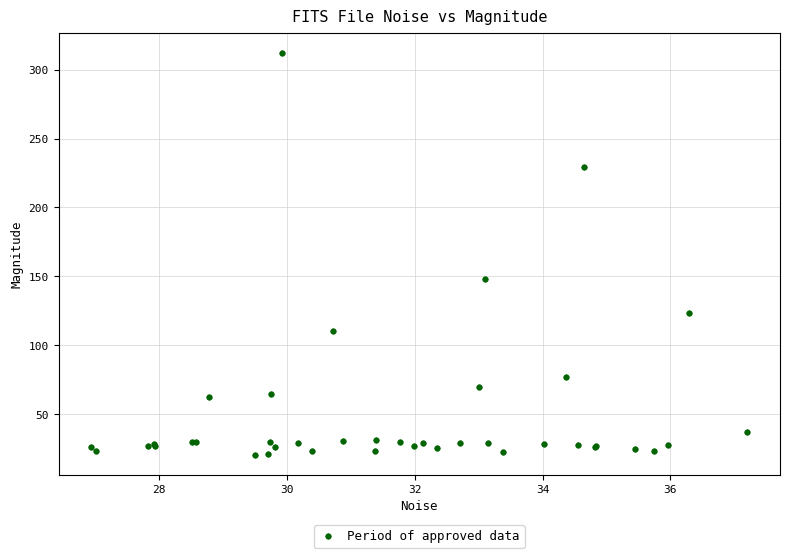

What Y value in the scatter plot is closest to 166?

147.9